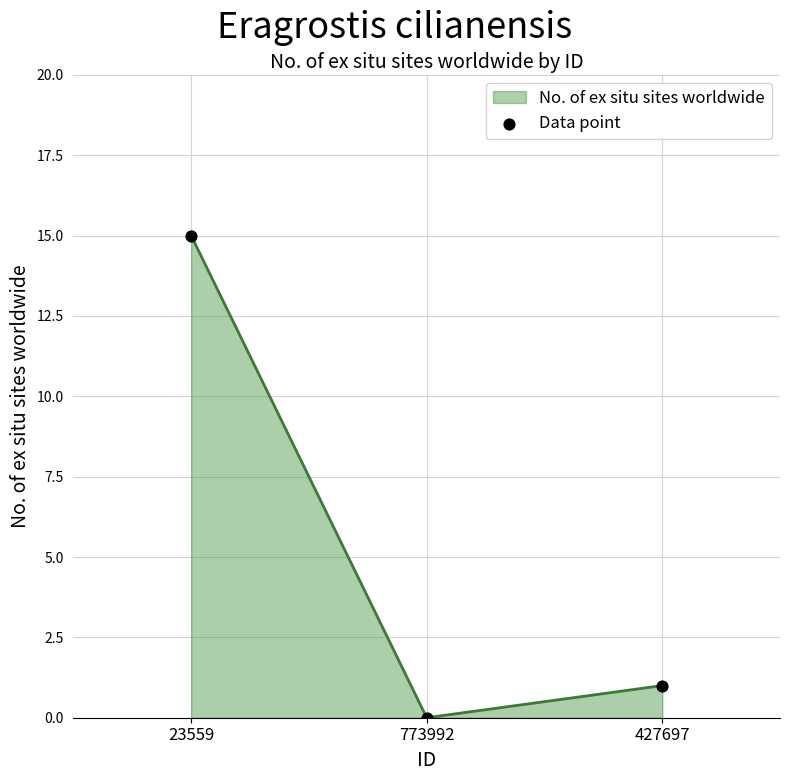

What is the change in value from 23559 to 427697?

-14